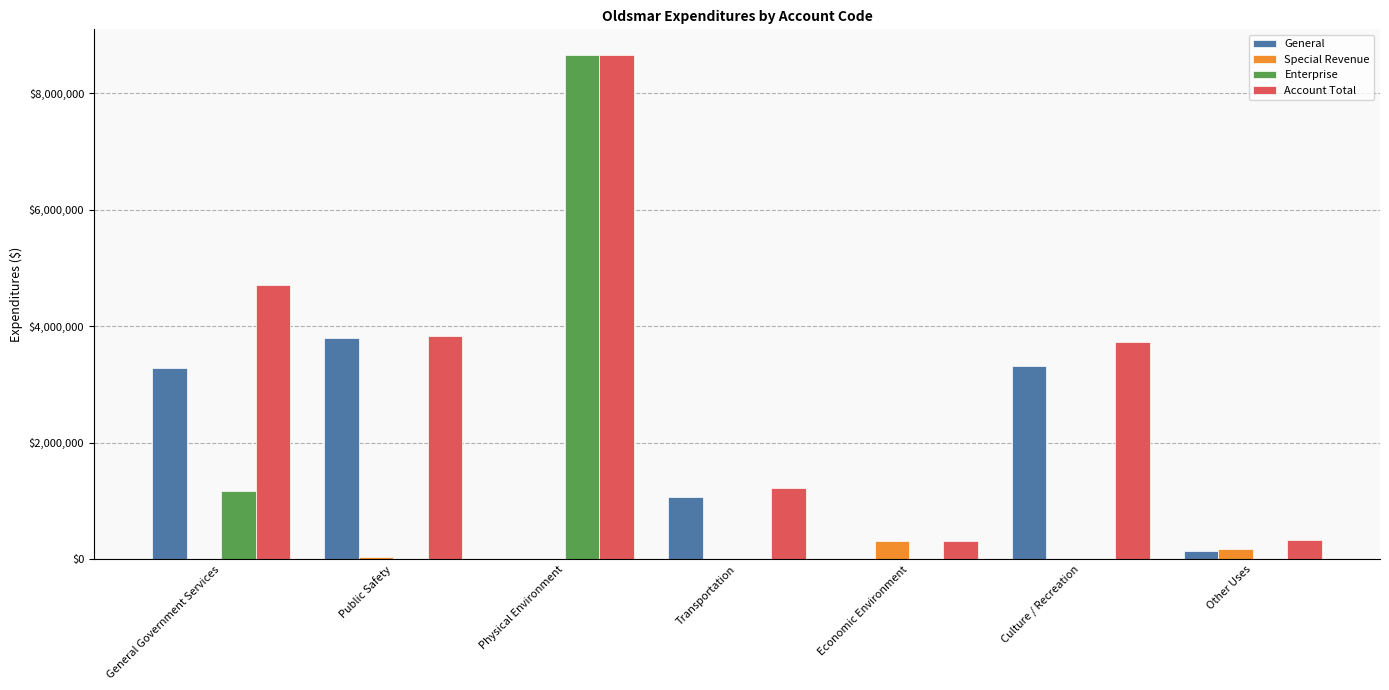

Which category has the highest value in the General series?

Public Safety